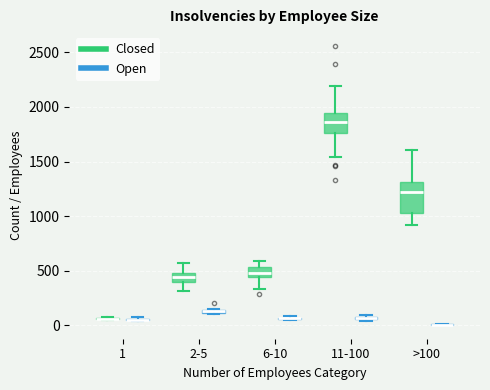

Which box is the tallest, from its lower edge to its upper edge?

>100 (Closed)